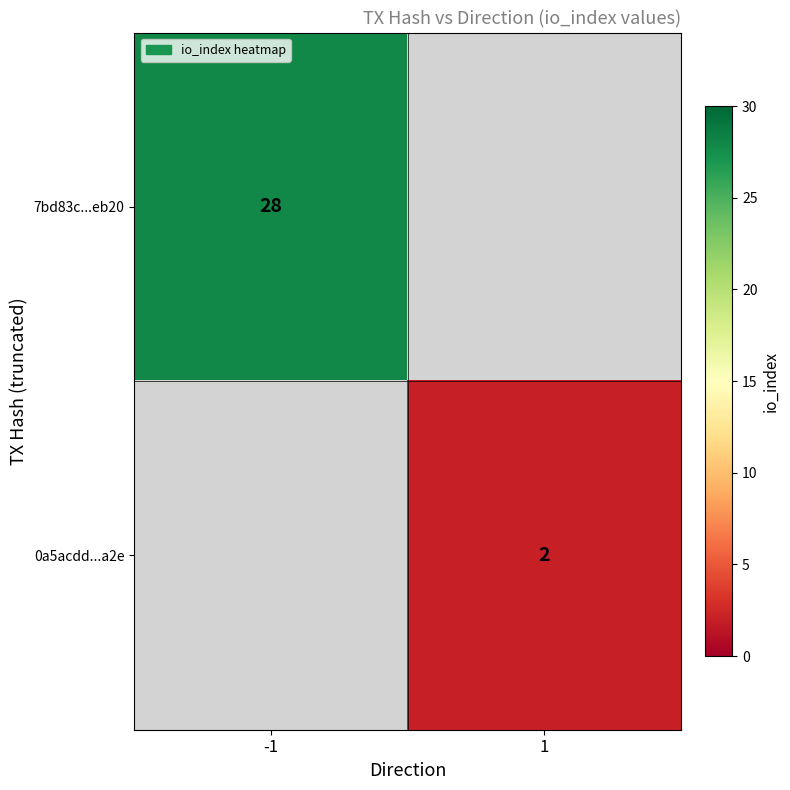

The 0a5acdd...a2e series shows 1 at 1. True or false?

False